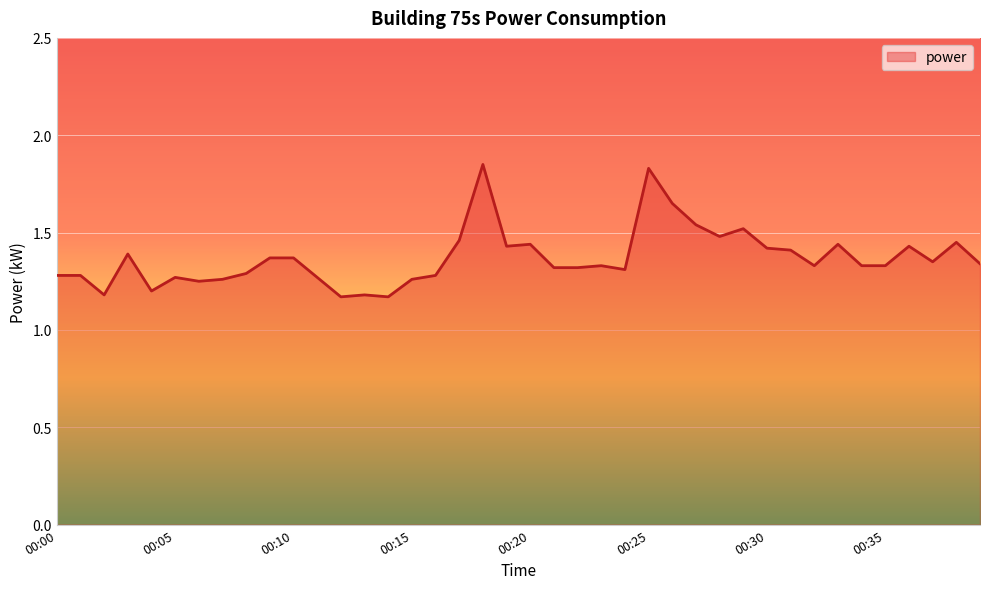

How many lines are shown in the chart?

1